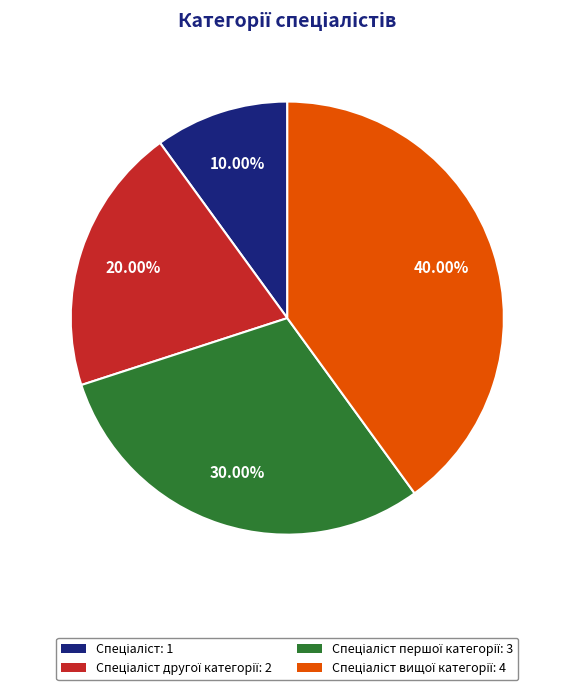

Count the number of slices in the pie.

4